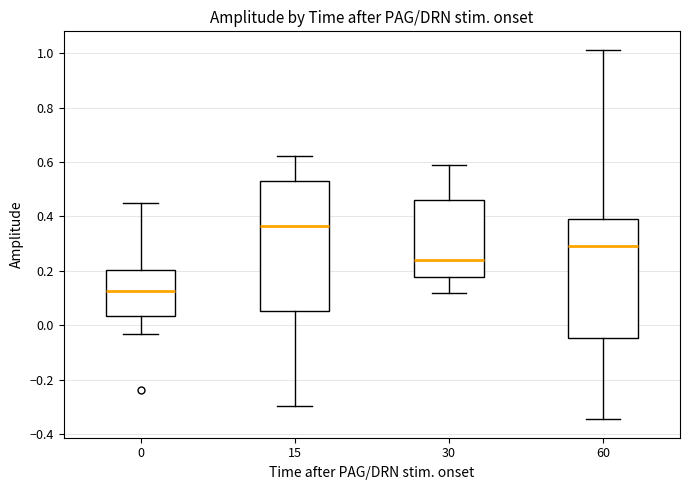

Comparing the boxes themselves (not the whiskers), which one is the tallest?

15